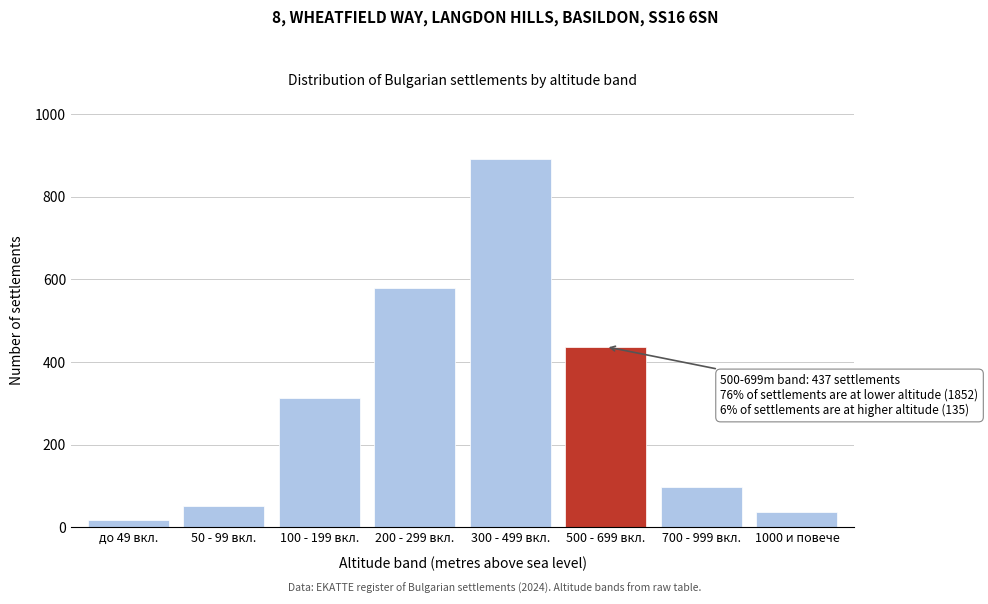

Reading left to right, transcribe all the data shown in this chart.

до 49 вкл.=18	50 - 99 вкл.=52	100 - 199 вкл.=312	200 - 299 вкл.=580	300 - 499 вкл.=890	500 - 699 вкл.=437	700 - 999 вкл.=98	1000 и повече=37